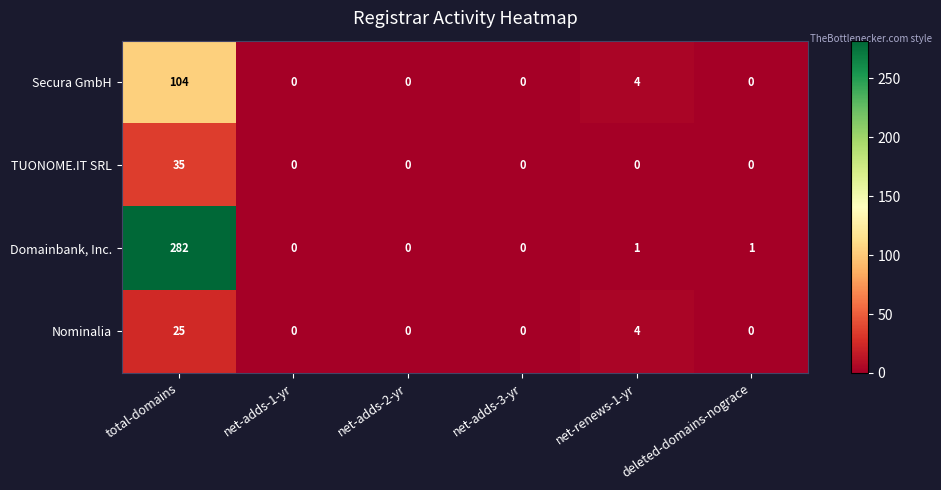

The Nominalia series shows 6 at net-renews-1-yr. True or false?

False